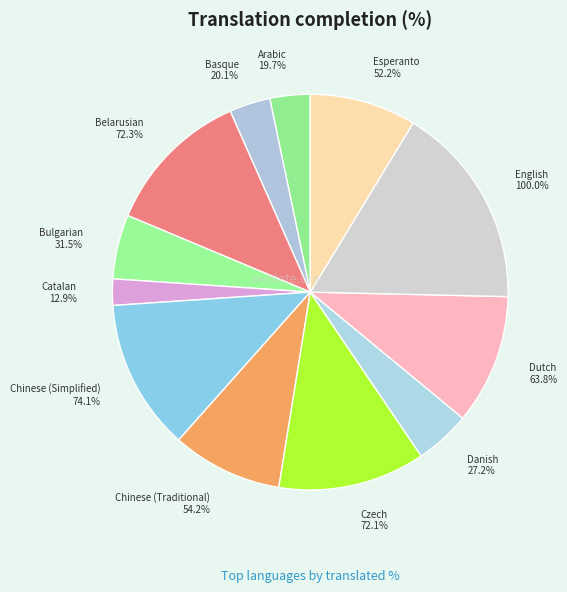

What is the smallest slice in the pie chart?

Catalan